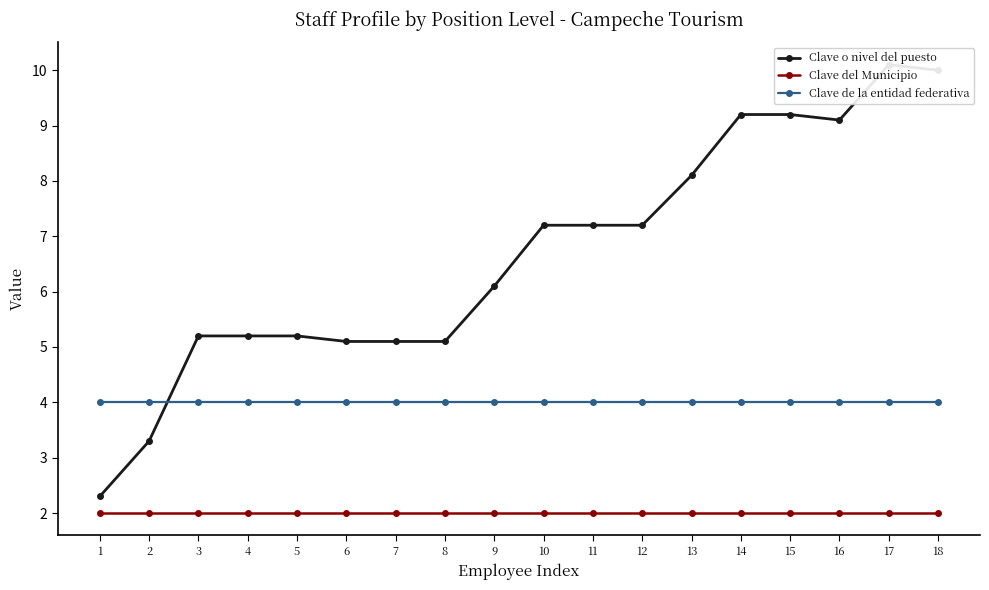

Which series changed the most between 1 and 3?

Clave o nivel del puesto